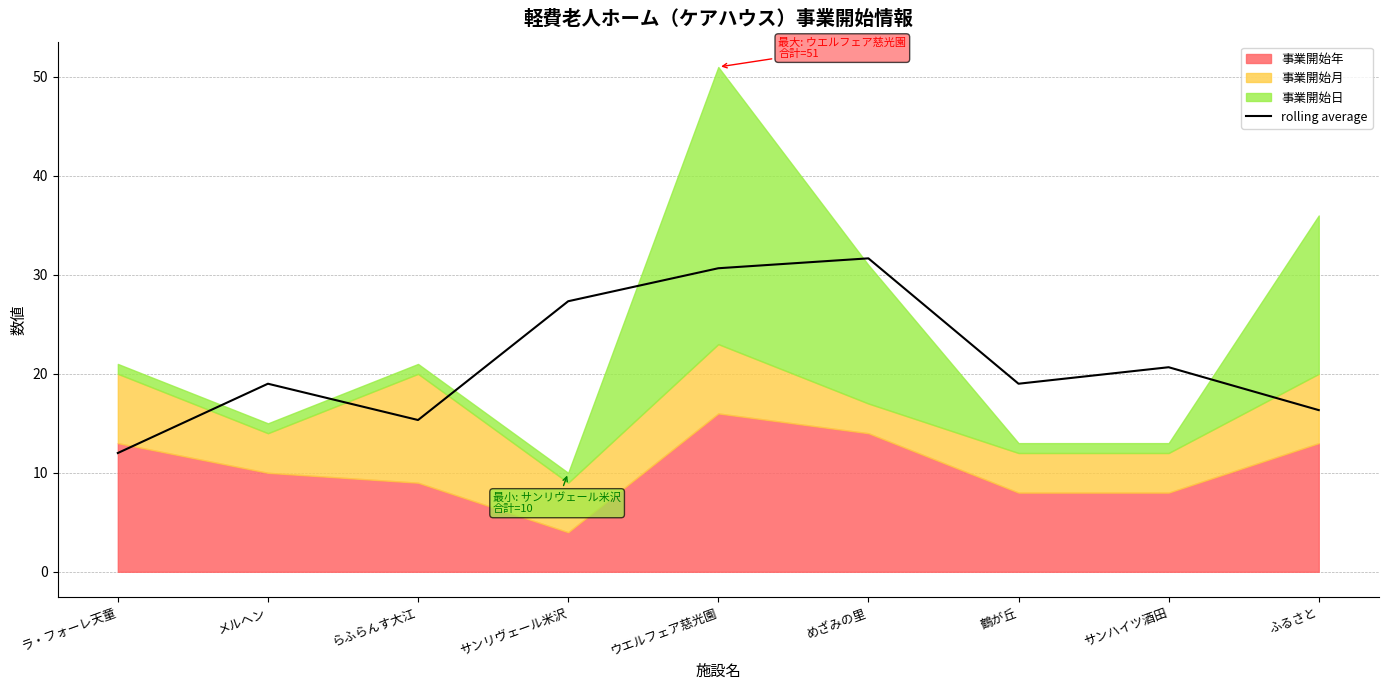

Reading left to right, extract all data points from this chart.

12.0	19.0	15.3	27.3	30.7	31.7	19.0	20.7	16.3